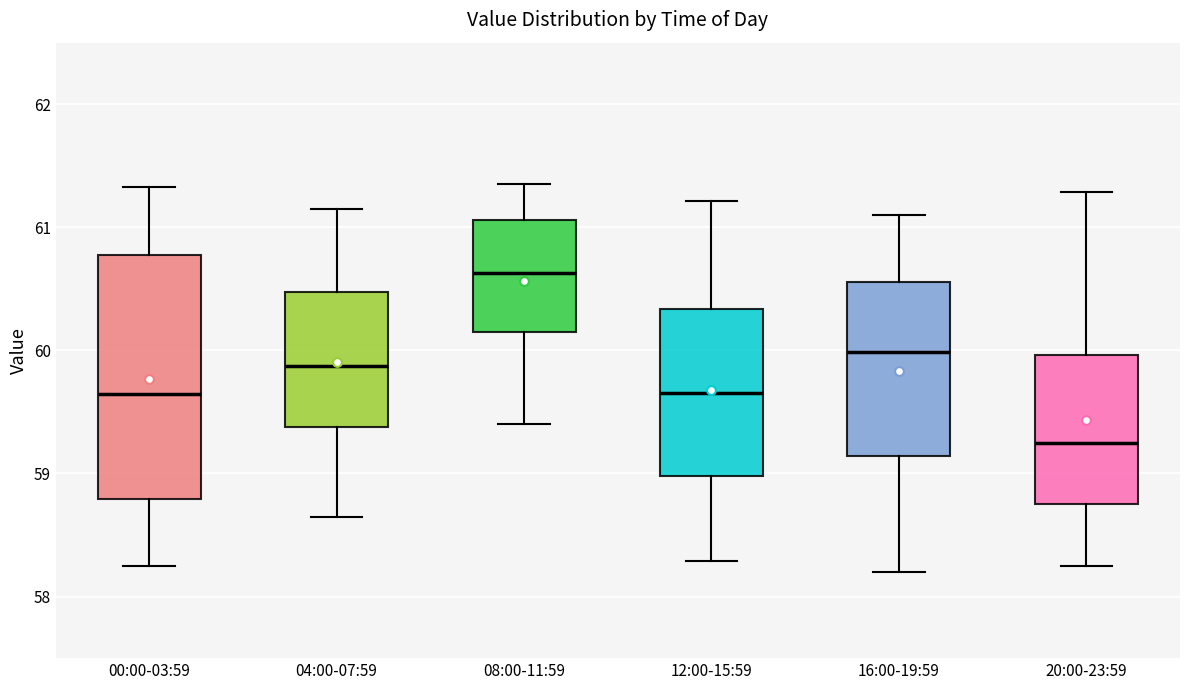

Where is the upper edge of the box for 08:00-11:59 on the y-axis? The values are not printed on the chart, so give them approximately, as read against the axis.

61.1